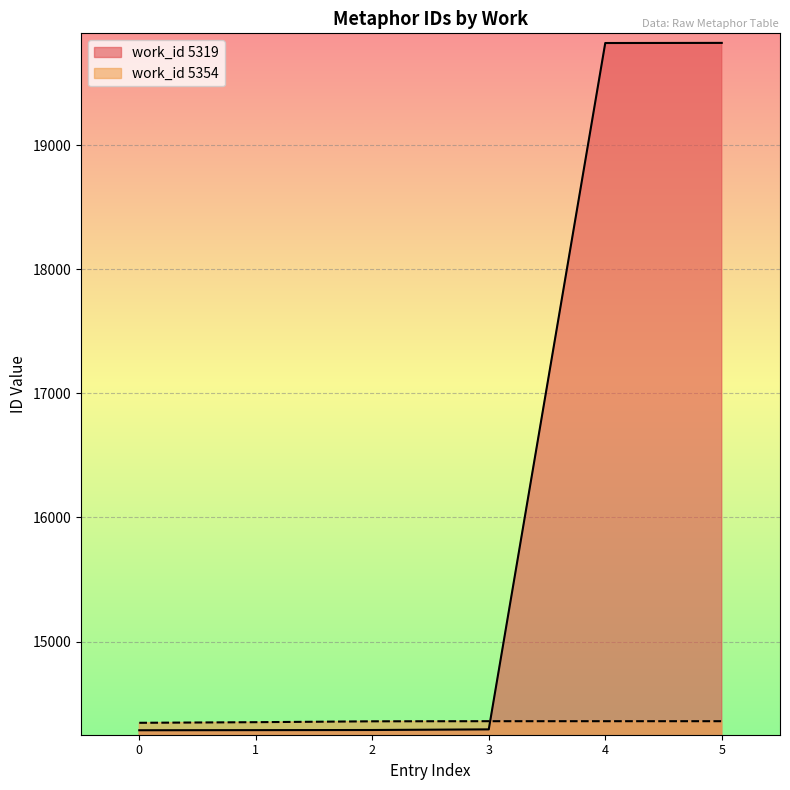

The value of work_id 5319 at 1 is 6991. True or false?

False